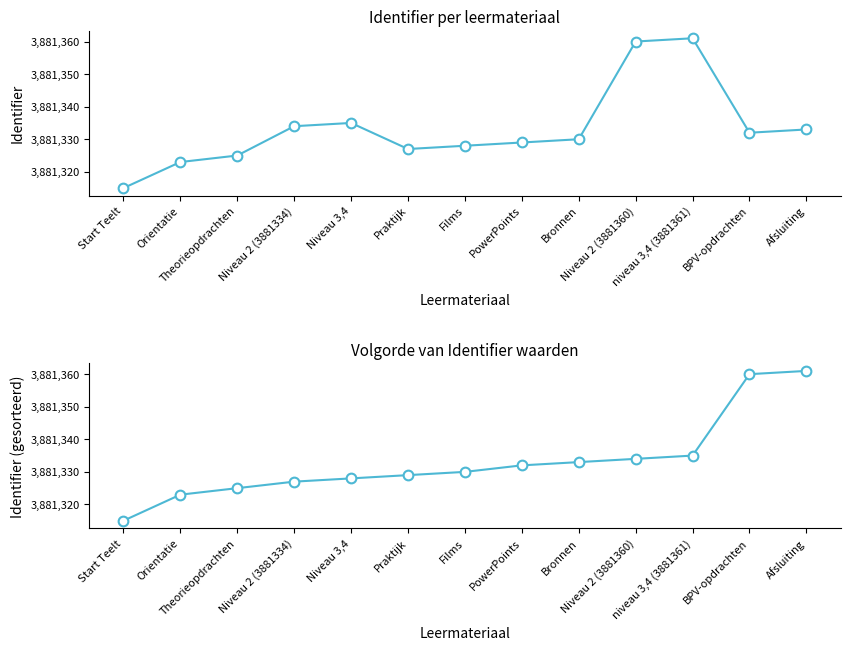

Rank the series at Bronnen from highest to lowest value.

Identifier (gesorteerd), Identifier